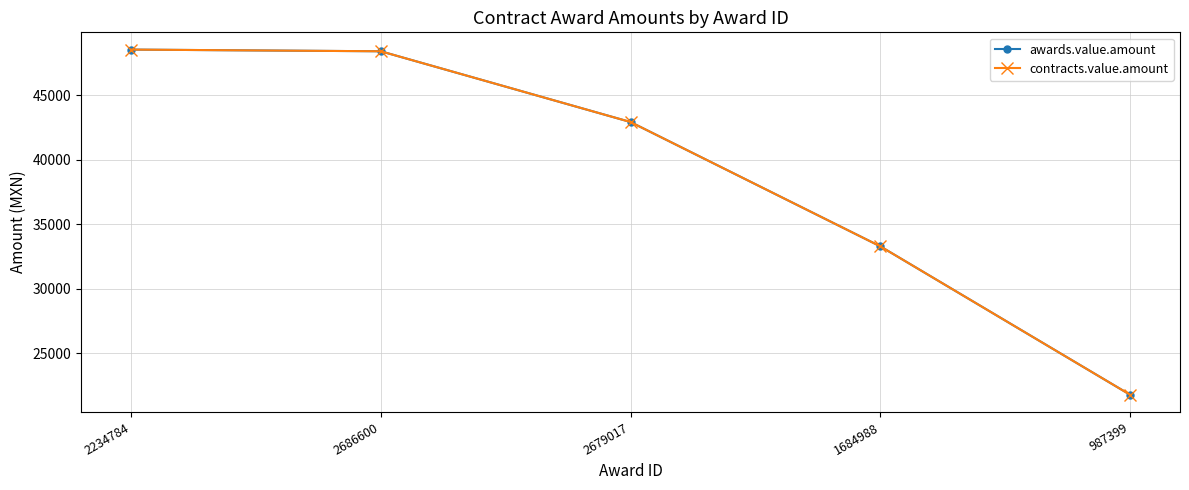

What is the sum of all awards.value.amount values?

195017.1